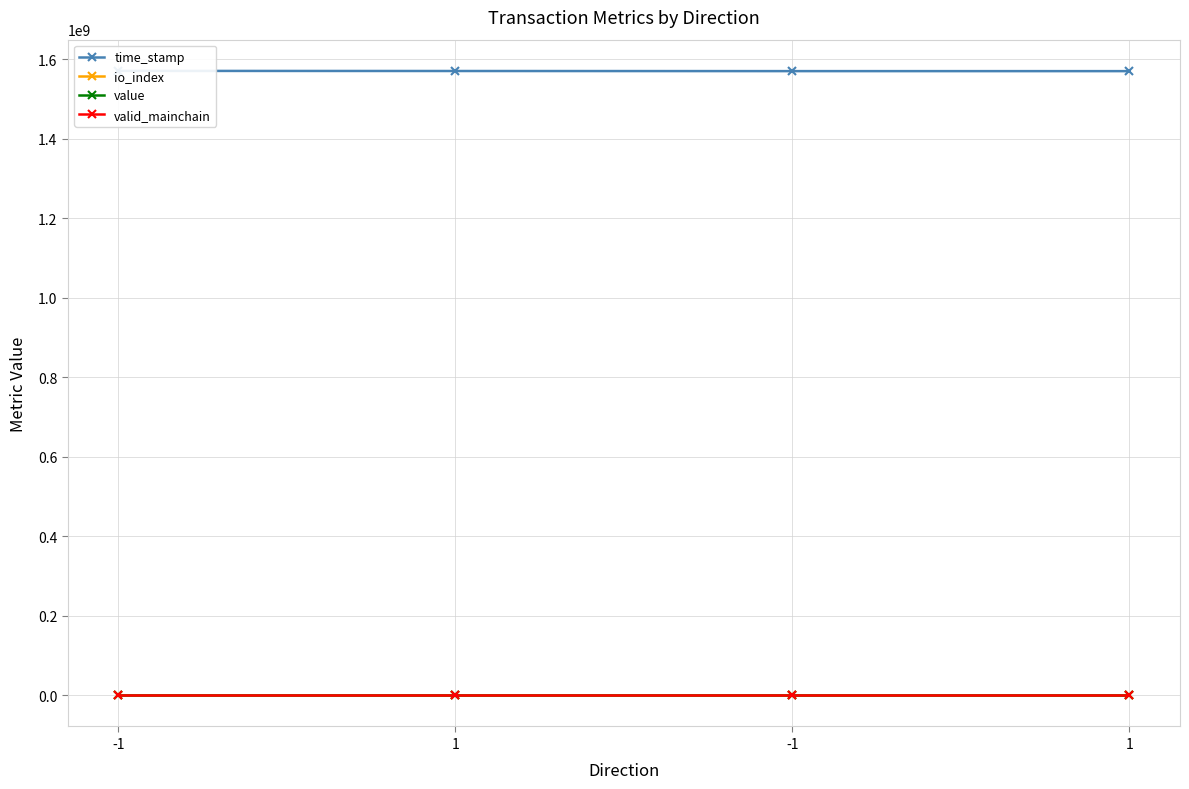

What is the approximate value of valid_mainchain at 1?

1.0